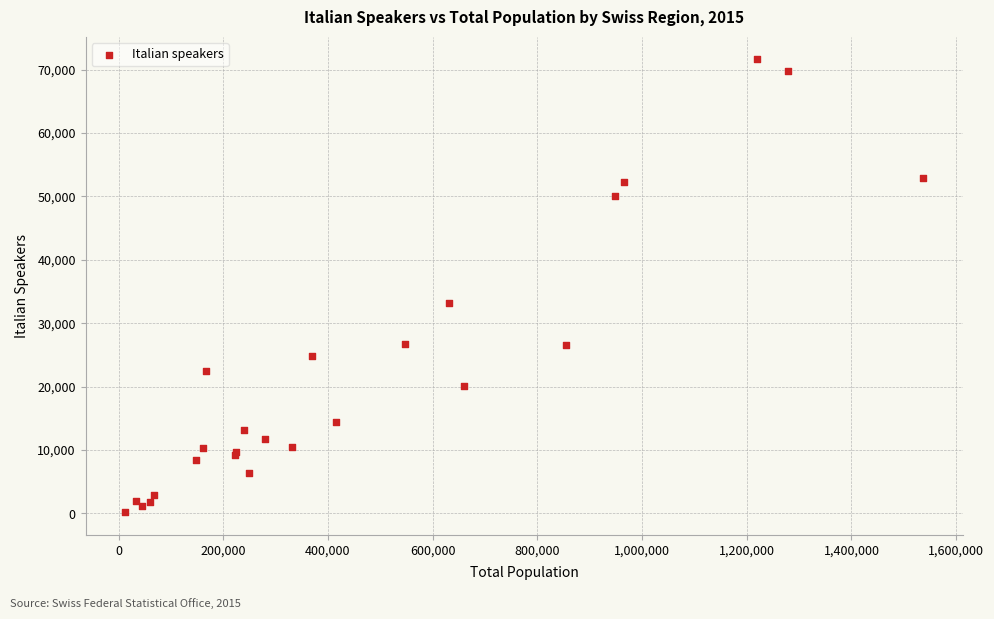

What Y value in the scatter plot is closest to 35892?

33204.0